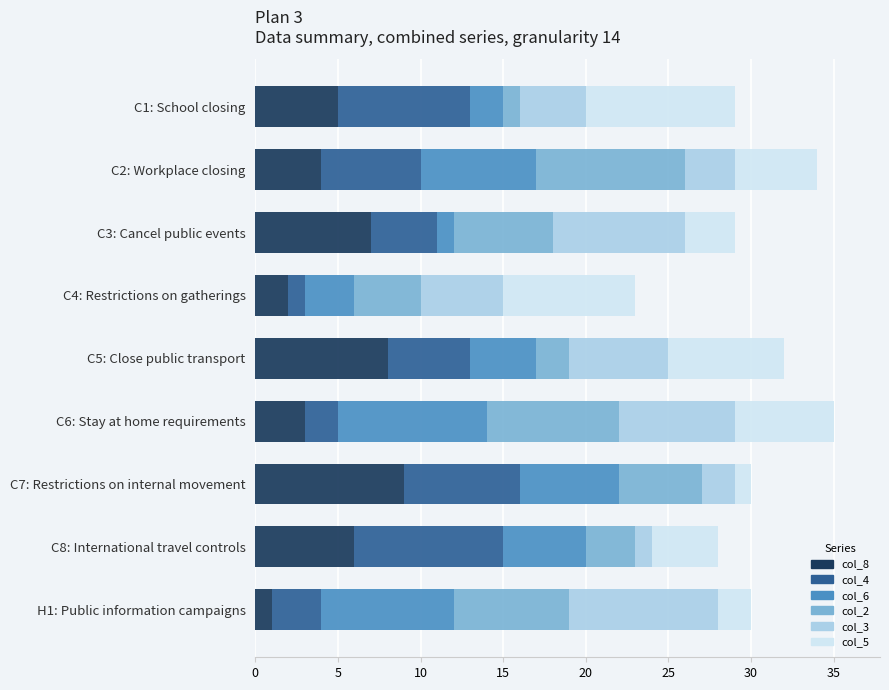

Rank the categories by col_8 value from highest to lowest.

C7: Restrictions on internal movement, C5: Close public transport, C3: Cancel public events, C8: International travel controls, C1: School closing, C2: Workplace closing, C6: Stay at home requirements, C4: Restrictions on gatherings, H1: Public information campaigns